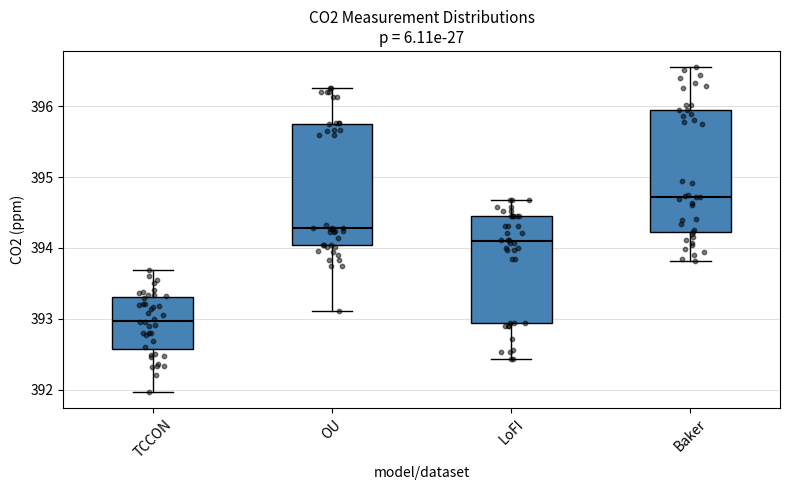

Which box's median line is the highest?

Baker